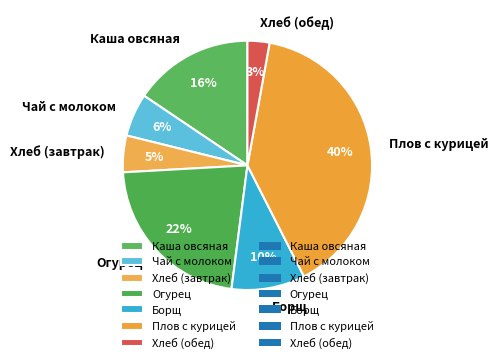

To the nearest percent, what is the difference between the Борщ and Чай с молоком slice percentages?

4%